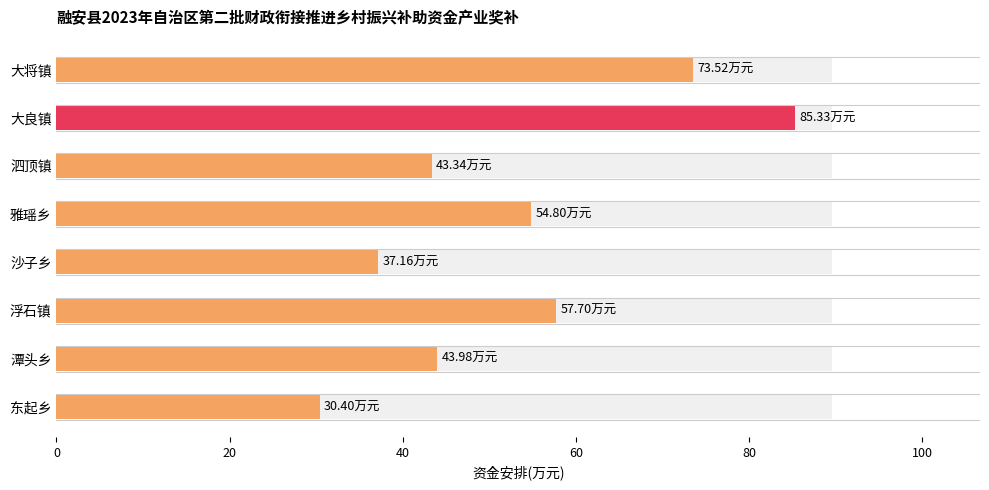

Rank the categories by value from highest to lowest.

大良镇, 大将镇, 浮石镇, 雅瑶乡, 潭头乡, 泗顶镇, 沙子乡, 东起乡